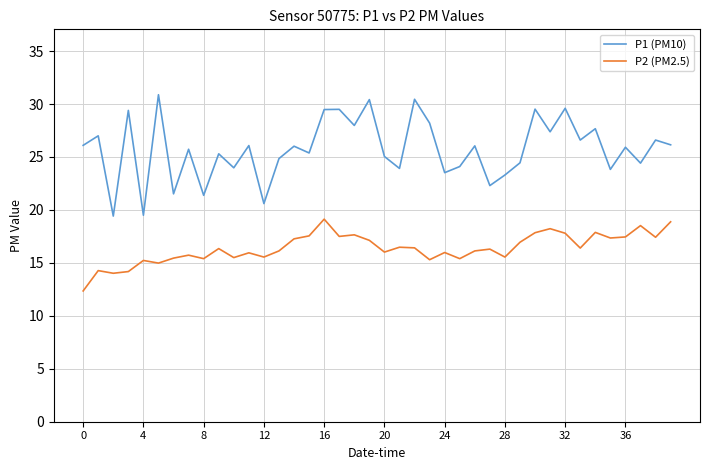

What is the highest value of the P1 (PM10) series?

30.9